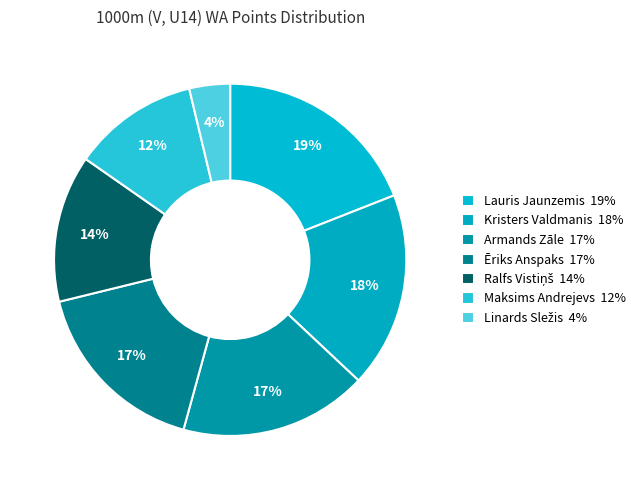

To the nearest percent, what is the average slice percentage?

14%